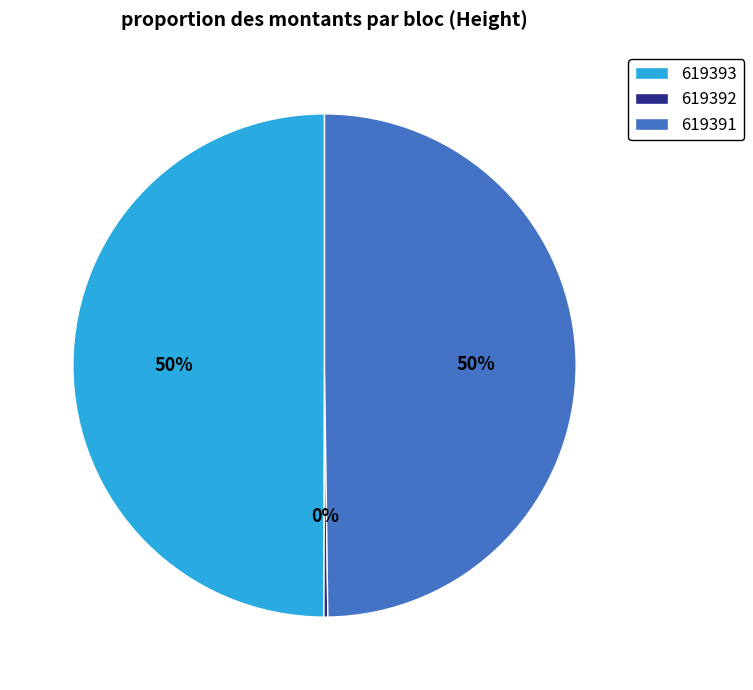

Combined, do 619391 and 619393 account for over 50%?

Yes